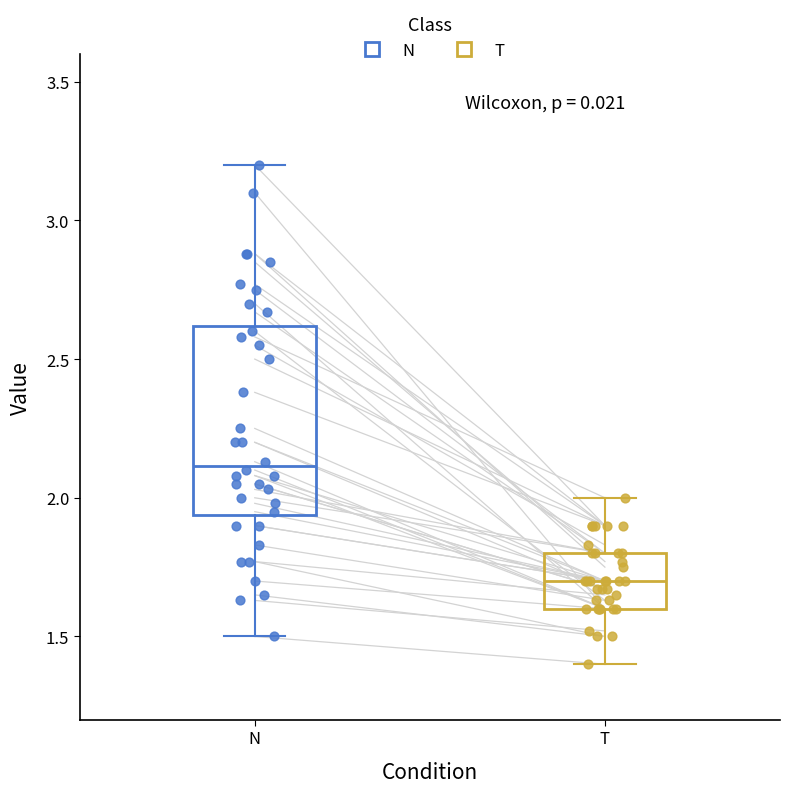

Reading left to right, transcribe this box plot: for each box, give where its median line is, the range the box spans, and where its two whiskers end, as read against the y-axis. The values are not printed on the chart, so give them approximately, as read against the axis.

N: median 2.10, box 1.95 to 2.60, whiskers 1.50 to 3.20
T: median 1.70, box 1.60 to 1.80, whiskers 1.40 to 2.00